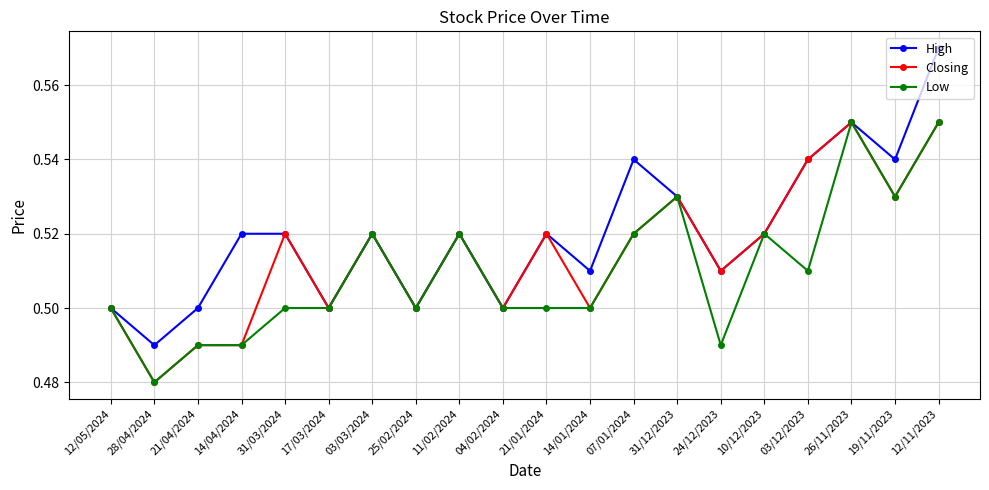

Which category has the lowest value in the High series?

28/04/2024